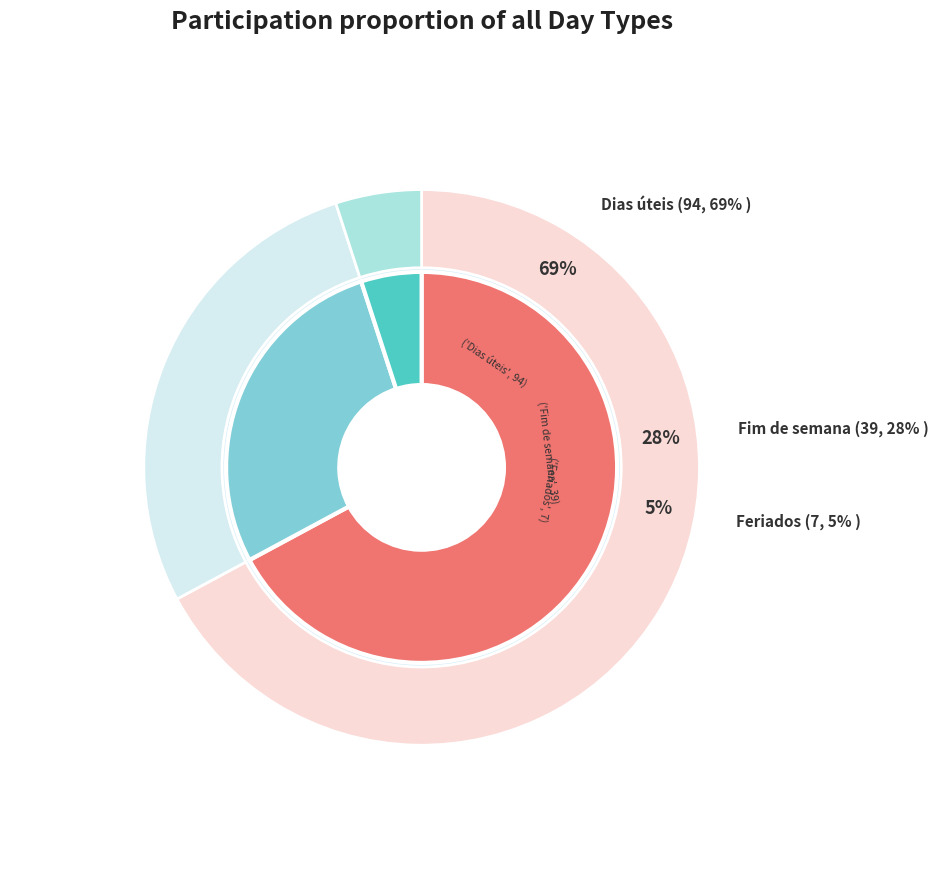

Approximately how many times larger is the value at Feriados compared to Fim de semana?

0.2